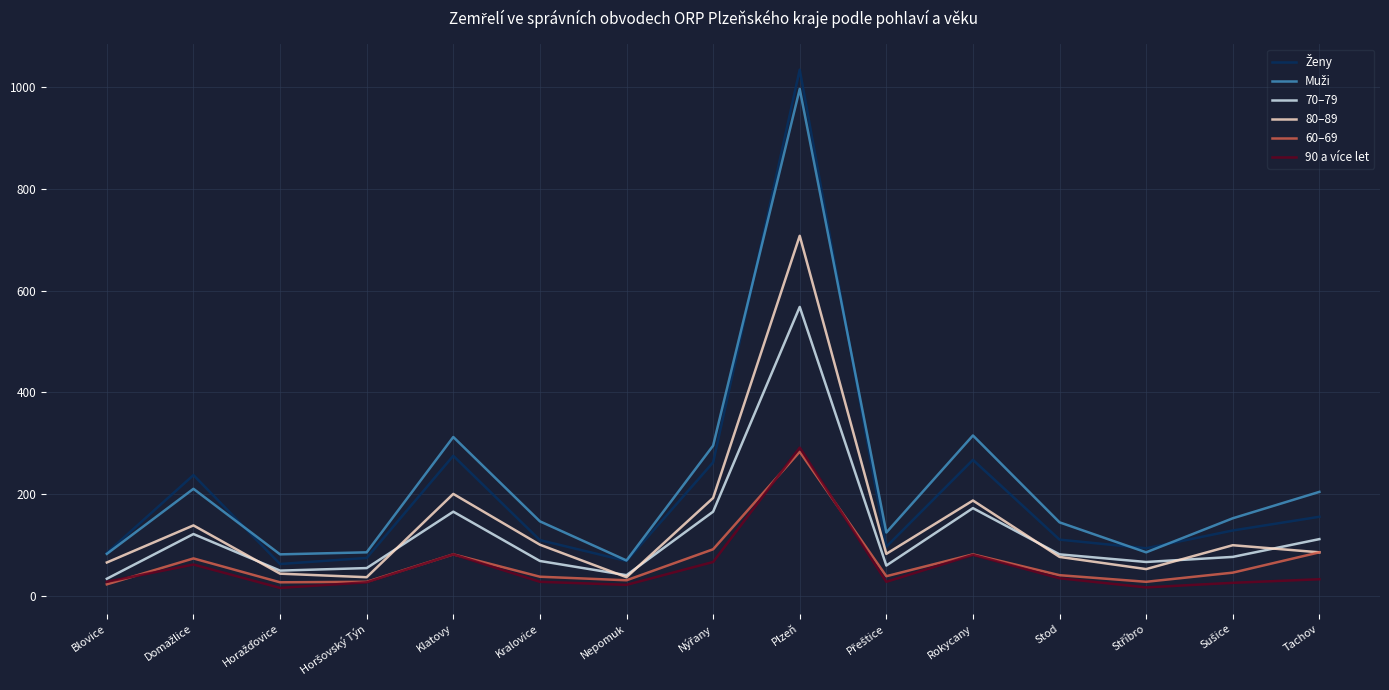

At which label does 70–79 reach its peak?

Plzeň